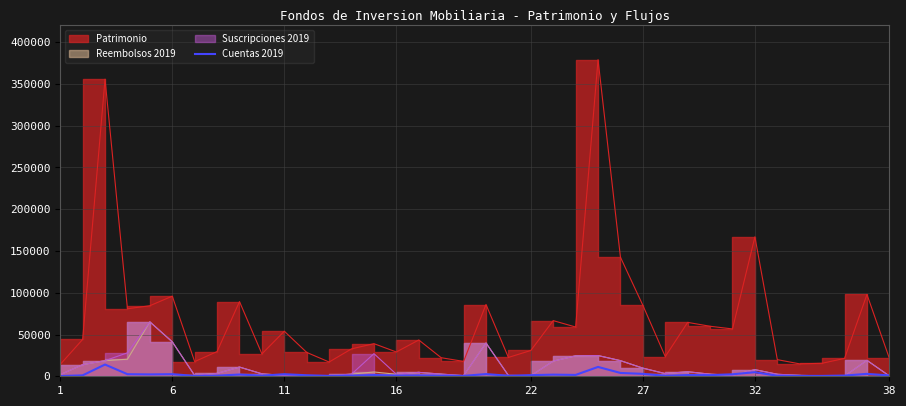

The value at 12 is 123. True or false?

False